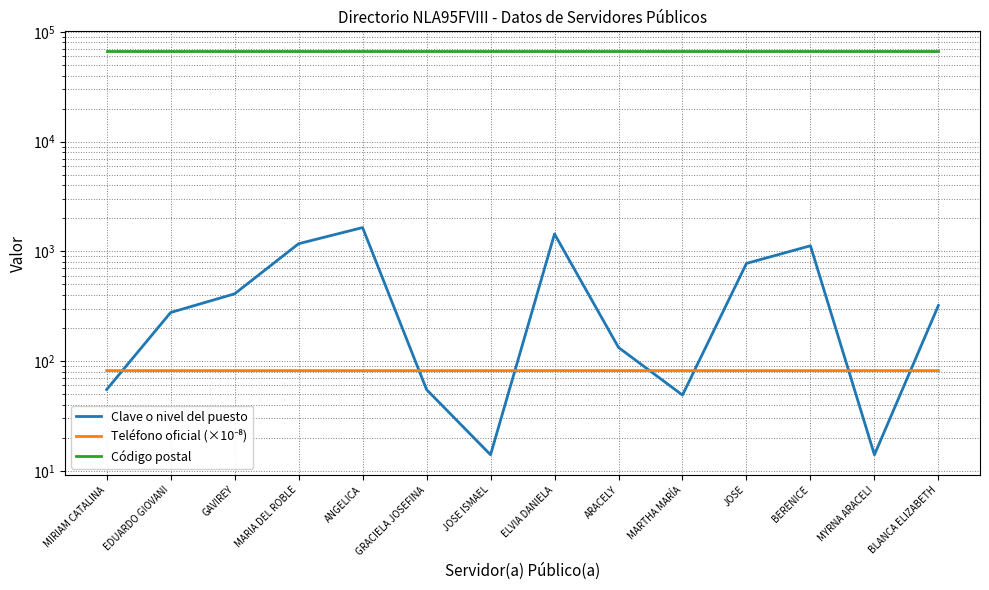

True or false: Código postal and Clave o nivel del puesto cross at least once.

False